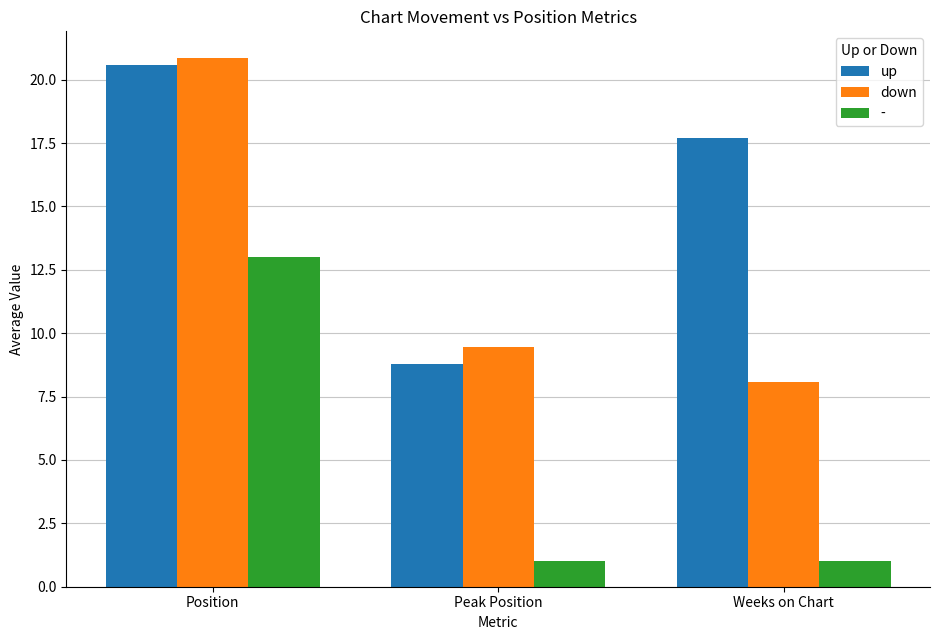

Which series has the widest spread of values?

down